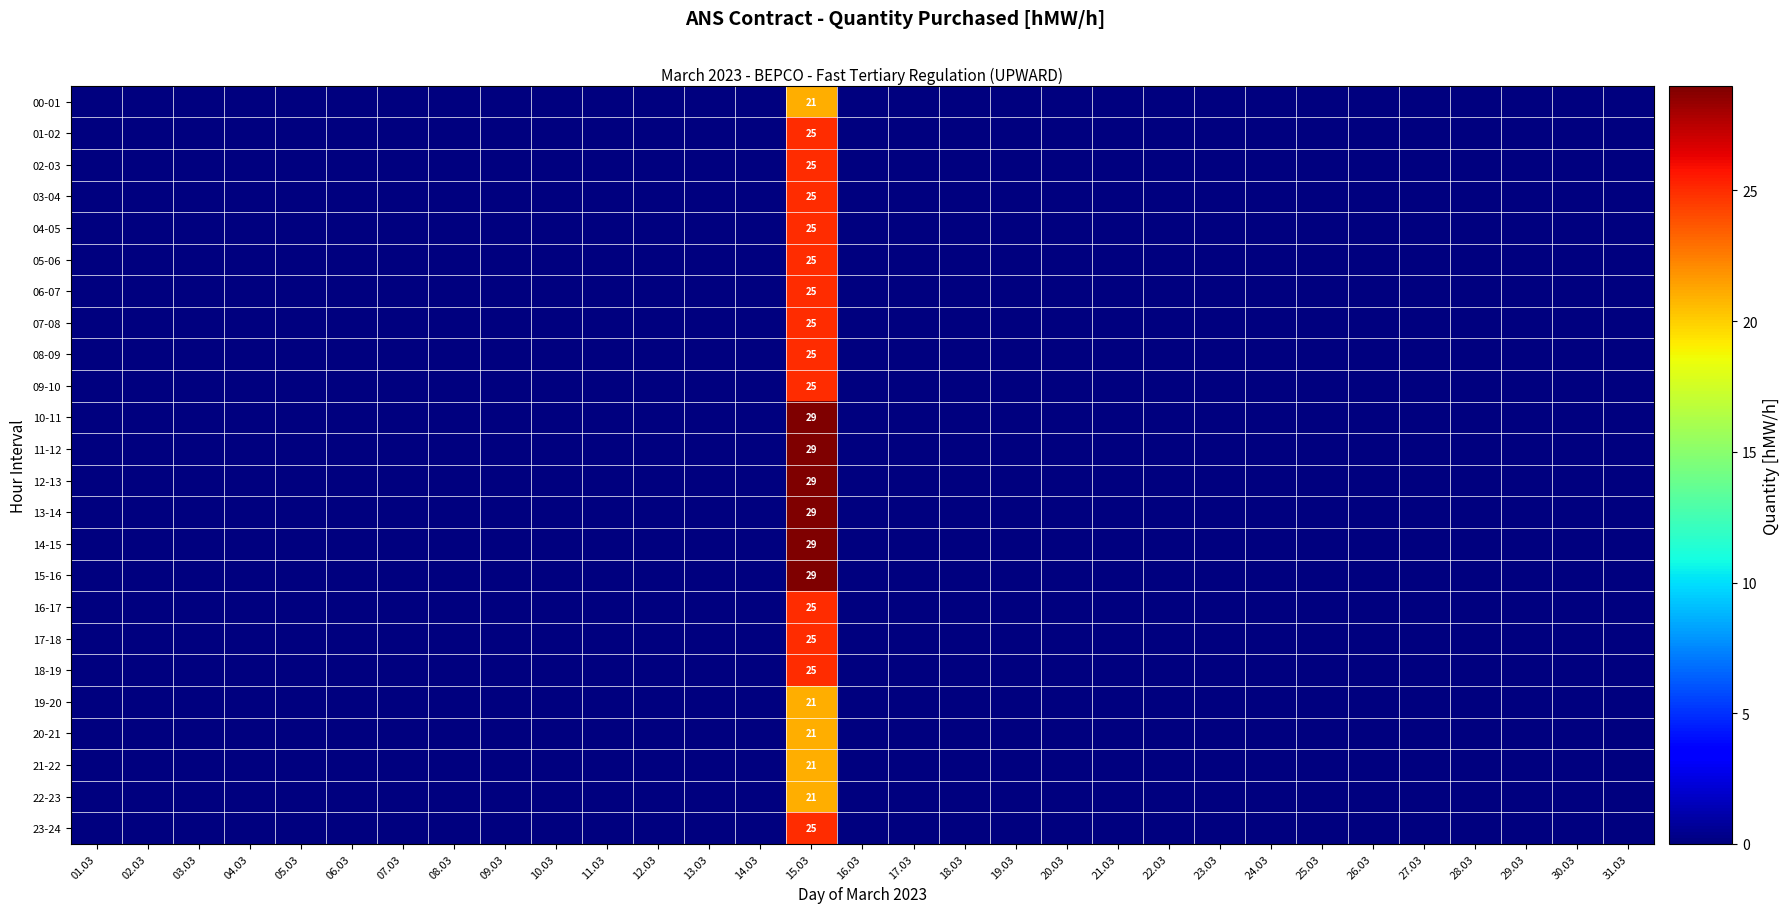

List the labels in order of 00-01 value, smallest first.

01.03, 02.03, 03.03, 04.03, 05.03, 06.03, 07.03, 08.03, 09.03, 10.03, 11.03, 12.03, 13.03, 14.03, 16.03, 17.03, 18.03, 19.03, 20.03, 21.03, 22.03, 23.03, 24.03, 25.03, 26.03, 27.03, 28.03, 29.03, 30.03, 31.03, 15.03